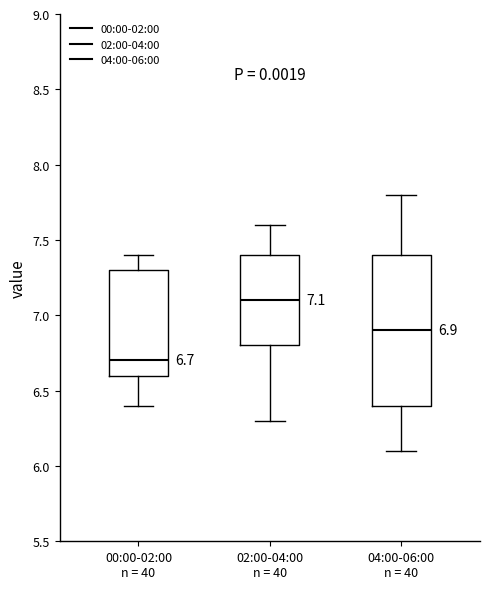

Which box has the highest median line?

02:00-04:00 n = 40